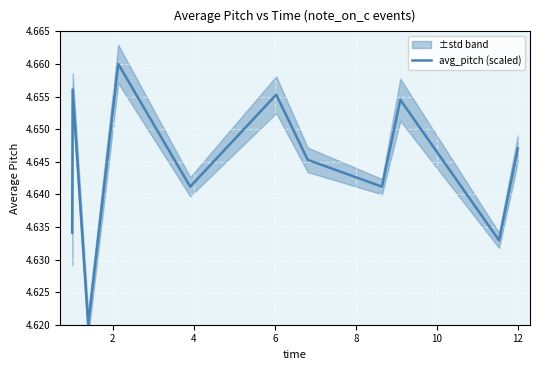

How many lines are shown in the chart?

1